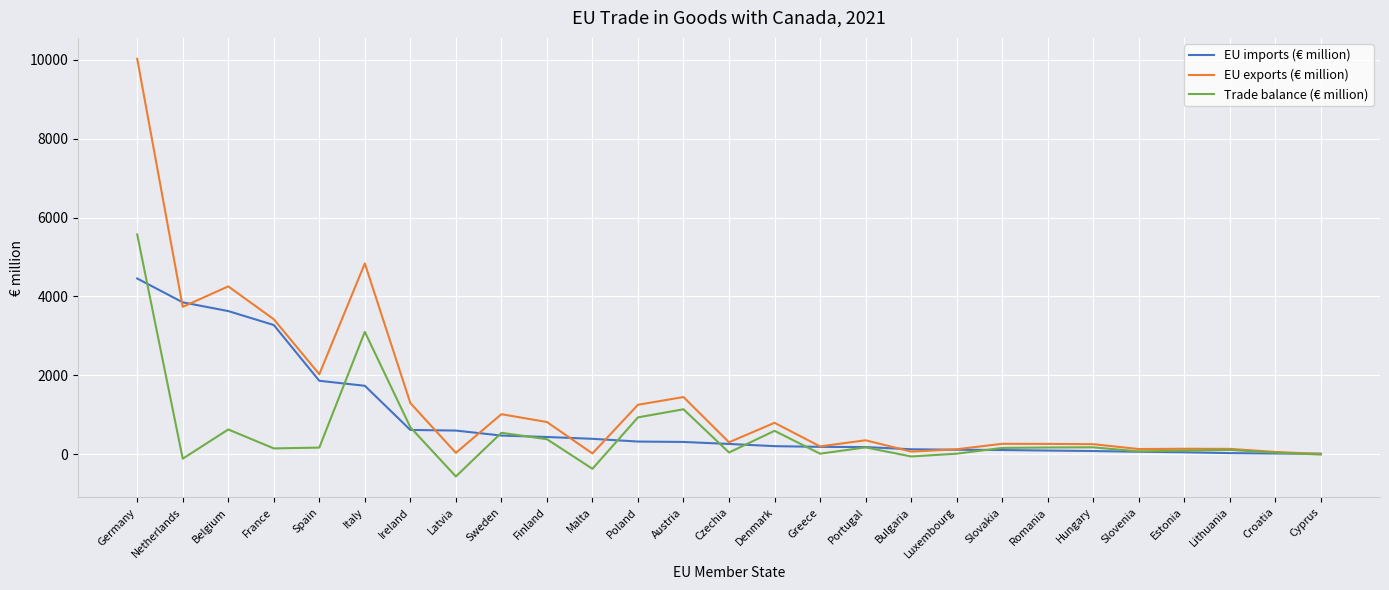

List the series in order of their peak value, lowest first.

EU imports (€ million), Trade balance (€ million), EU exports (€ million)